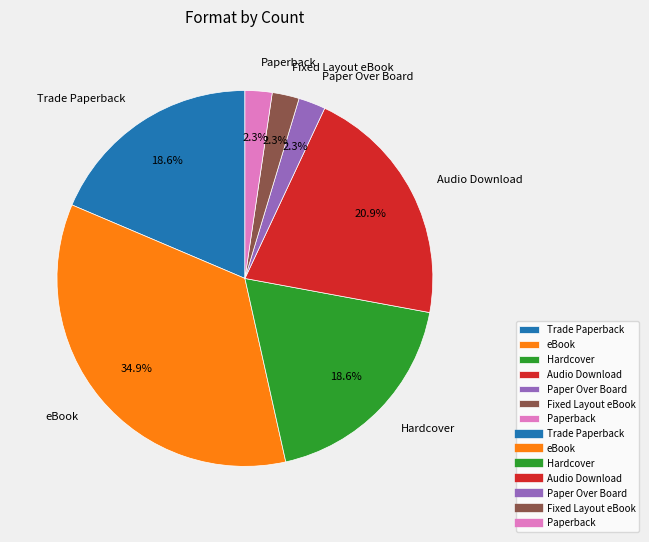

Is there a majority slice in this chart?

No